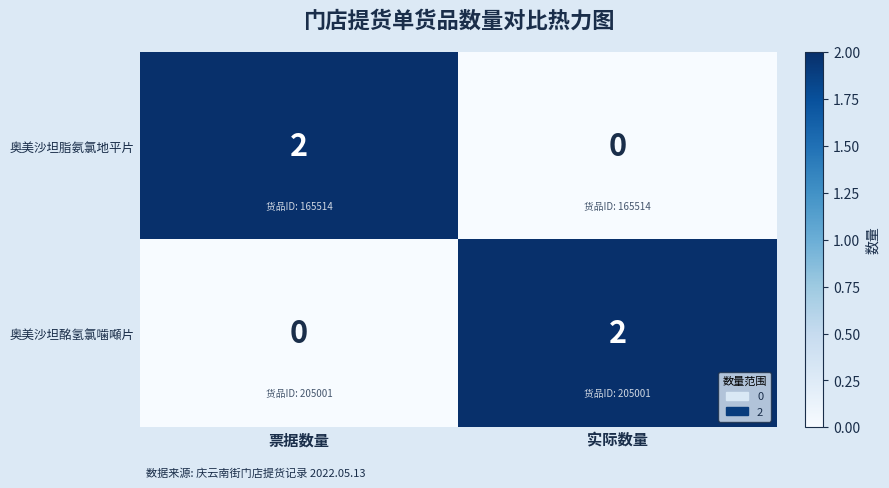

Reading left to right, list all the values displayed in this chart.

奥美沙坦脂氨氯地平片: 票据数量=2	实际数量=0
奥美沙坦酩氢氯噛噸片: 票据数量=0	实际数量=2